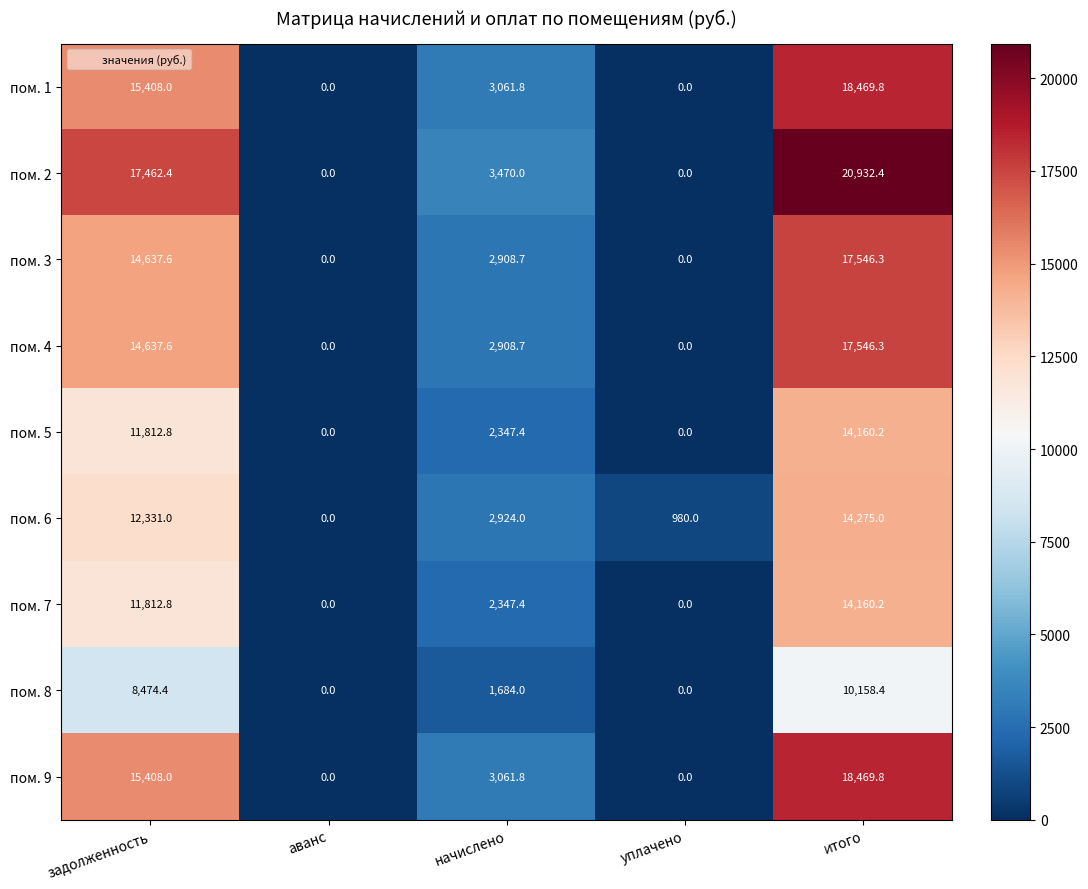

What is the maximum value for пом. 7?

14160.2